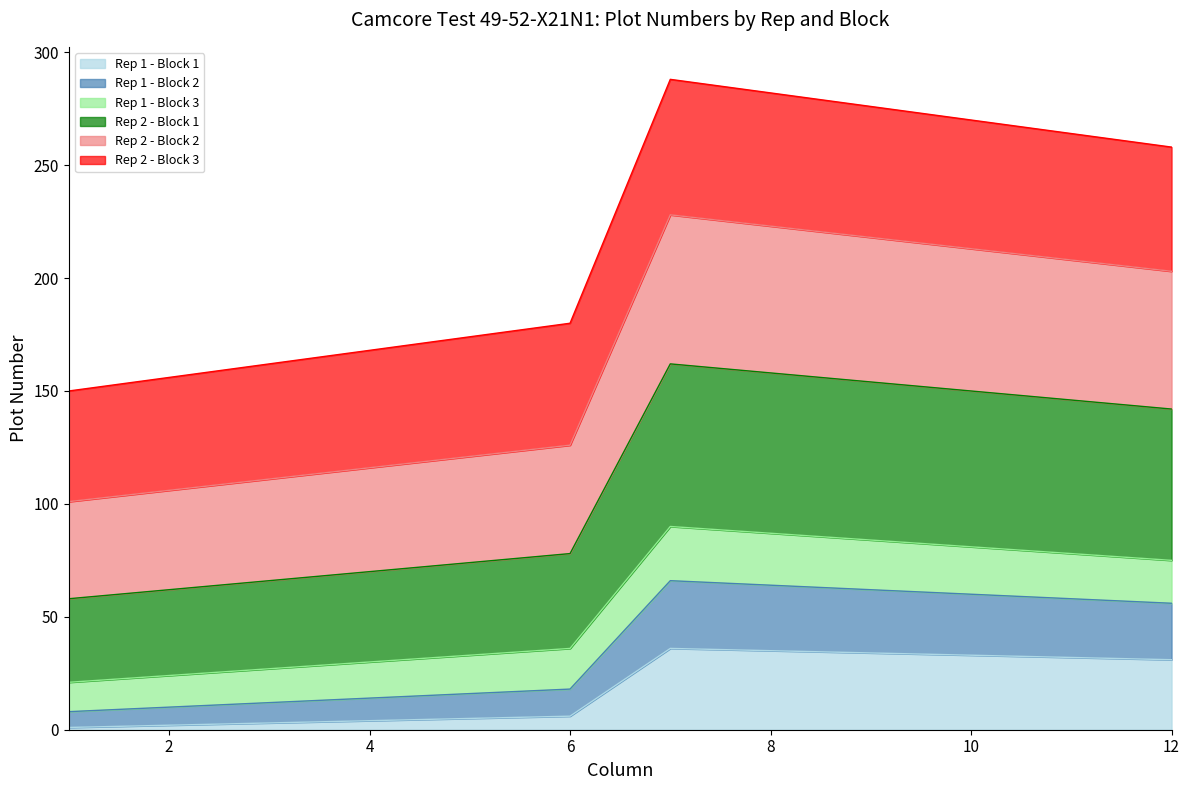

How many lines are shown in the chart?

6